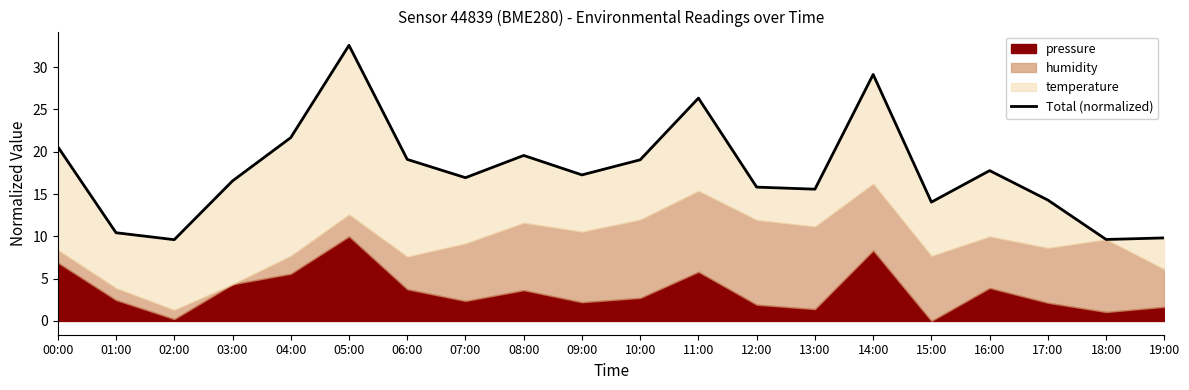

Reading right to left, what are all the values shown in this chart?

19:00=9.8	18:00=9.6	17:00=14.3	16:00=17.8	15:00=14.0	14:00=29.1	13:00=15.6	12:00=15.8	11:00=26.3	10:00=19.0	09:00=17.3	08:00=19.6	07:00=16.9	06:00=19.1	05:00=32.6	04:00=21.7	03:00=16.5	02:00=9.6	01:00=10.4	00:00=20.6